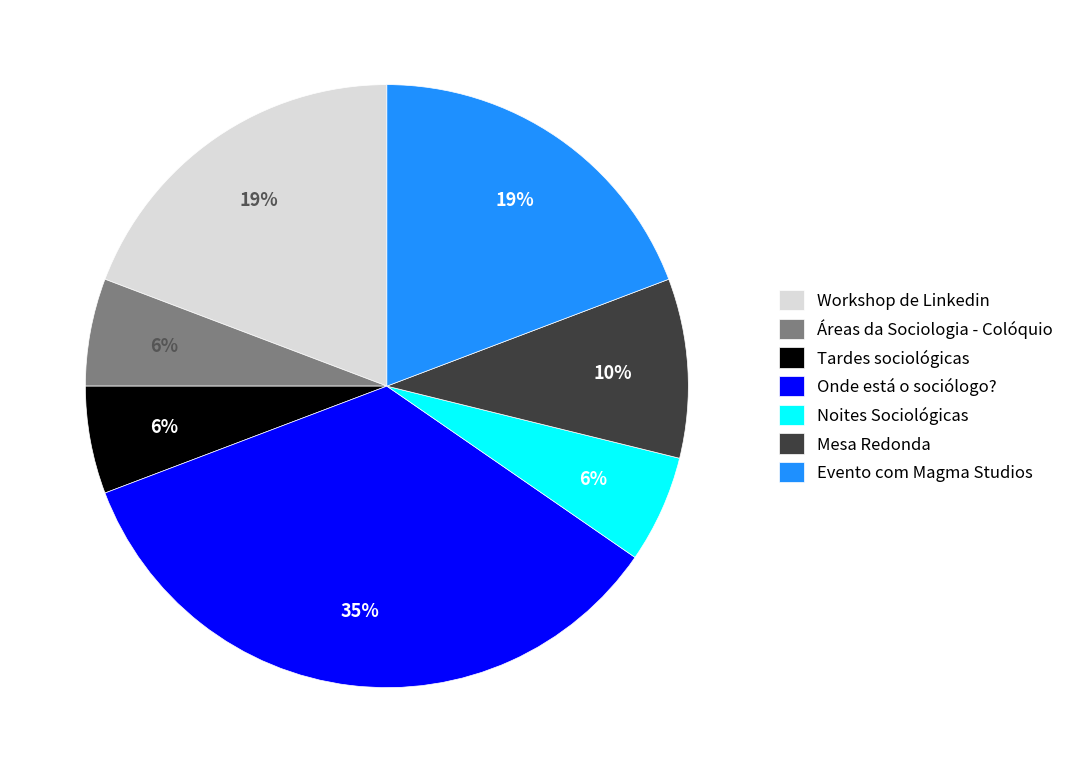

What is the largest slice in the pie chart?

Onde está o sociólogo?